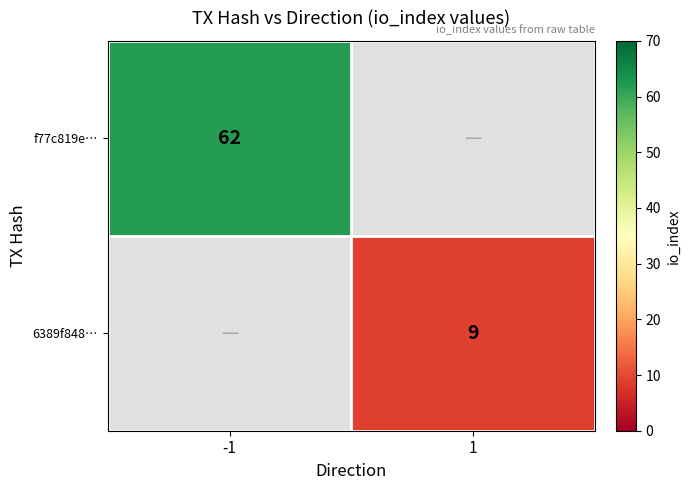

At which category does the chart reach its peak across all series?

-1